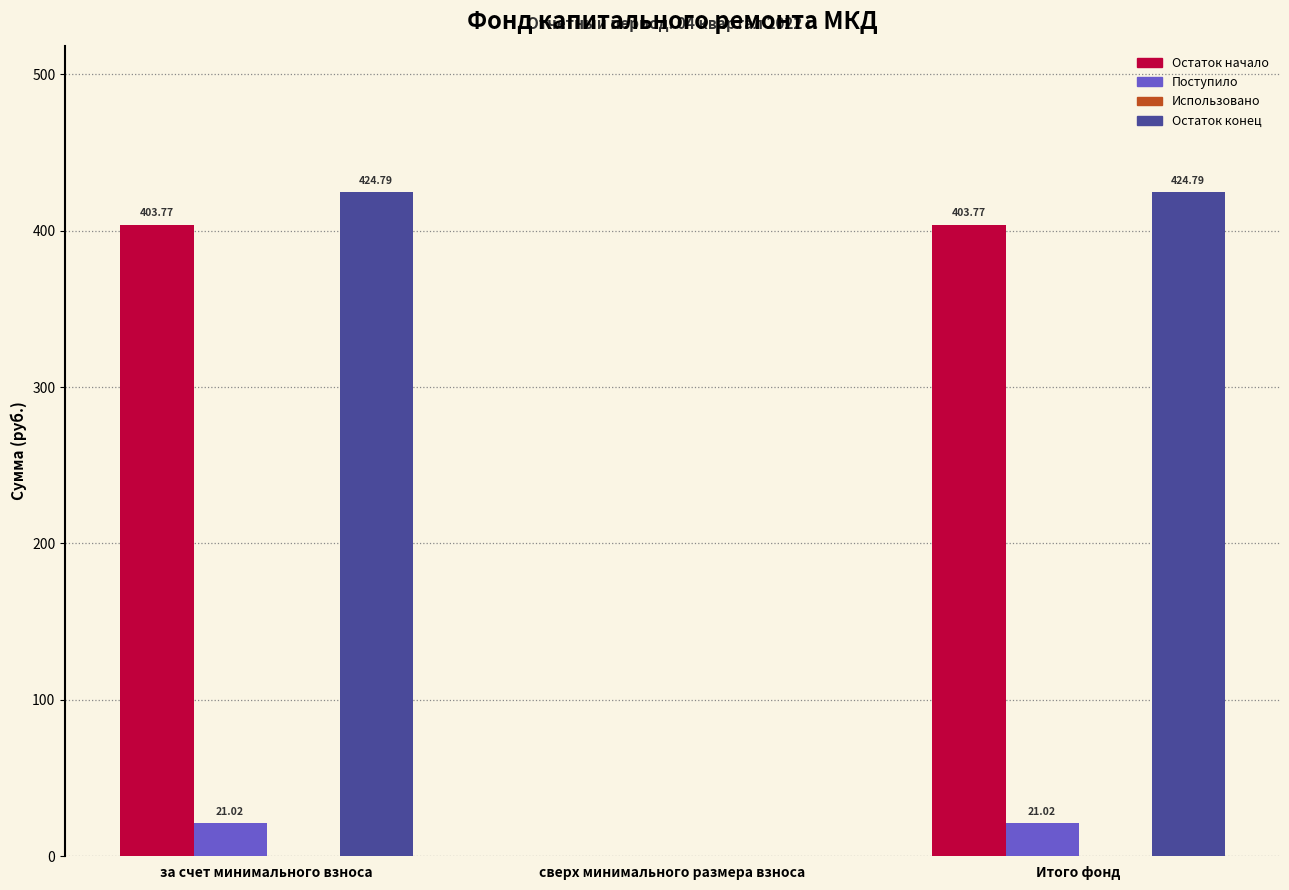

Where does the Остаток начало series first go above 403?

за счет минимального взноса